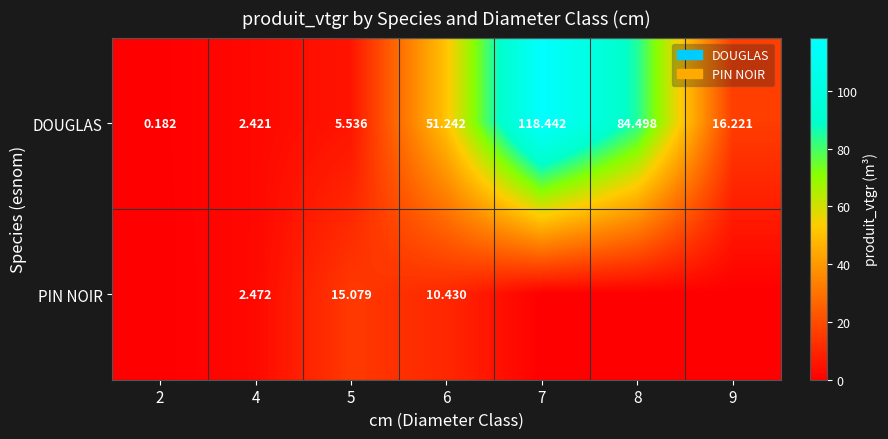

True or false: PIN NOIR has a value of 10.4 at 6.

True